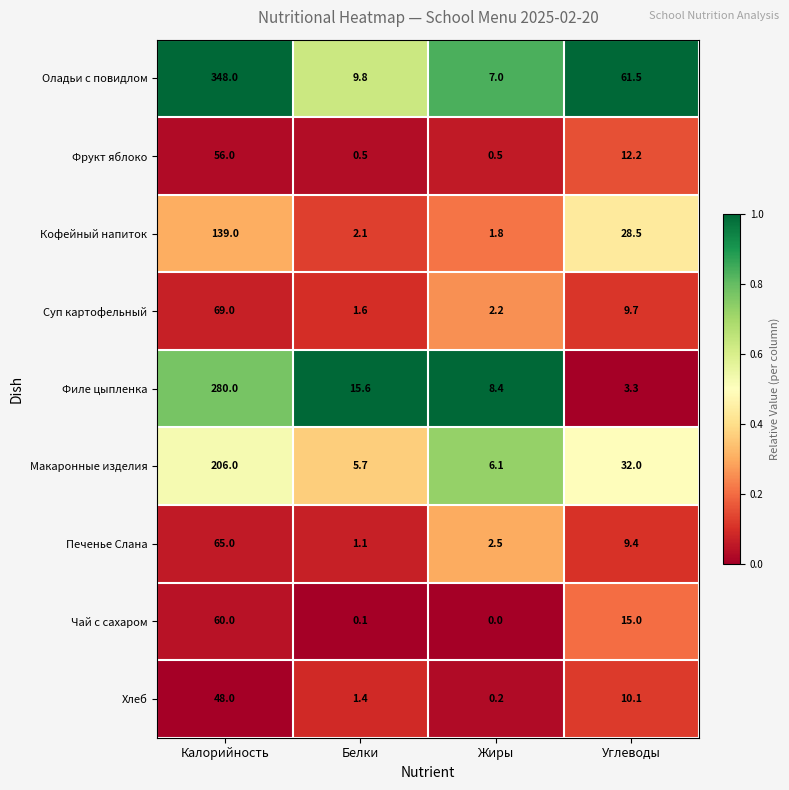

Where is Чай с сахаром nearest to the value 30?

Углеводы